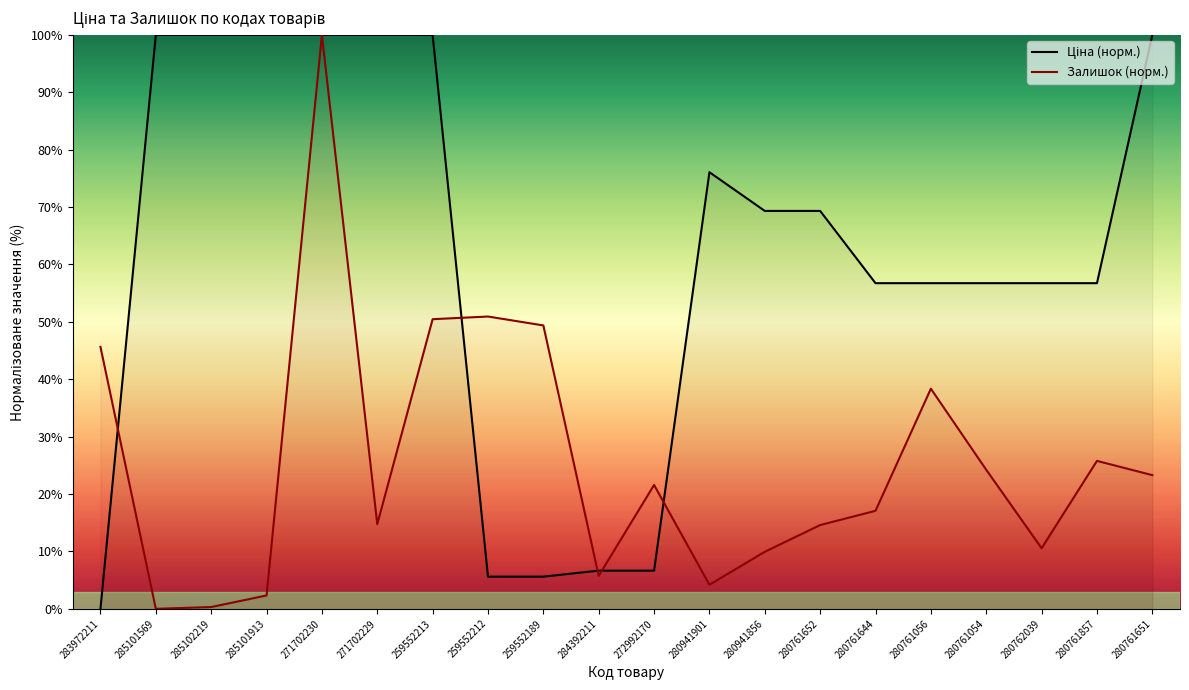

Which category has the highest value in the Ціна (норм.) series?

285101569